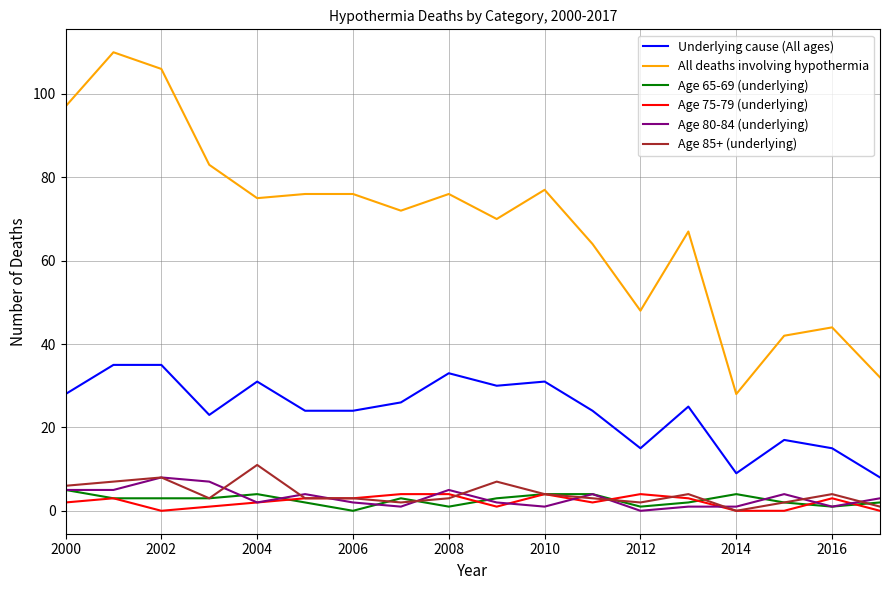

What is the minimum value for All deaths involving hypothermia?

28